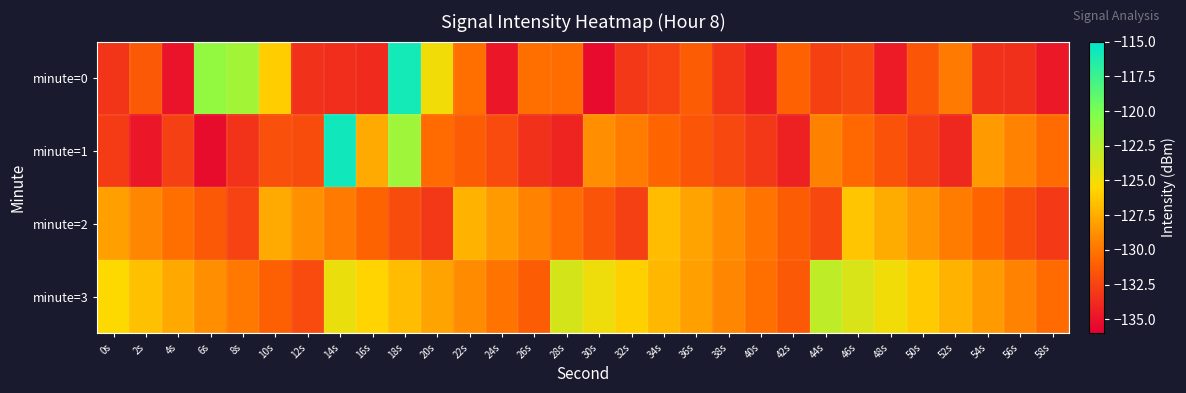

Which category has the lowest value across all series?

30s